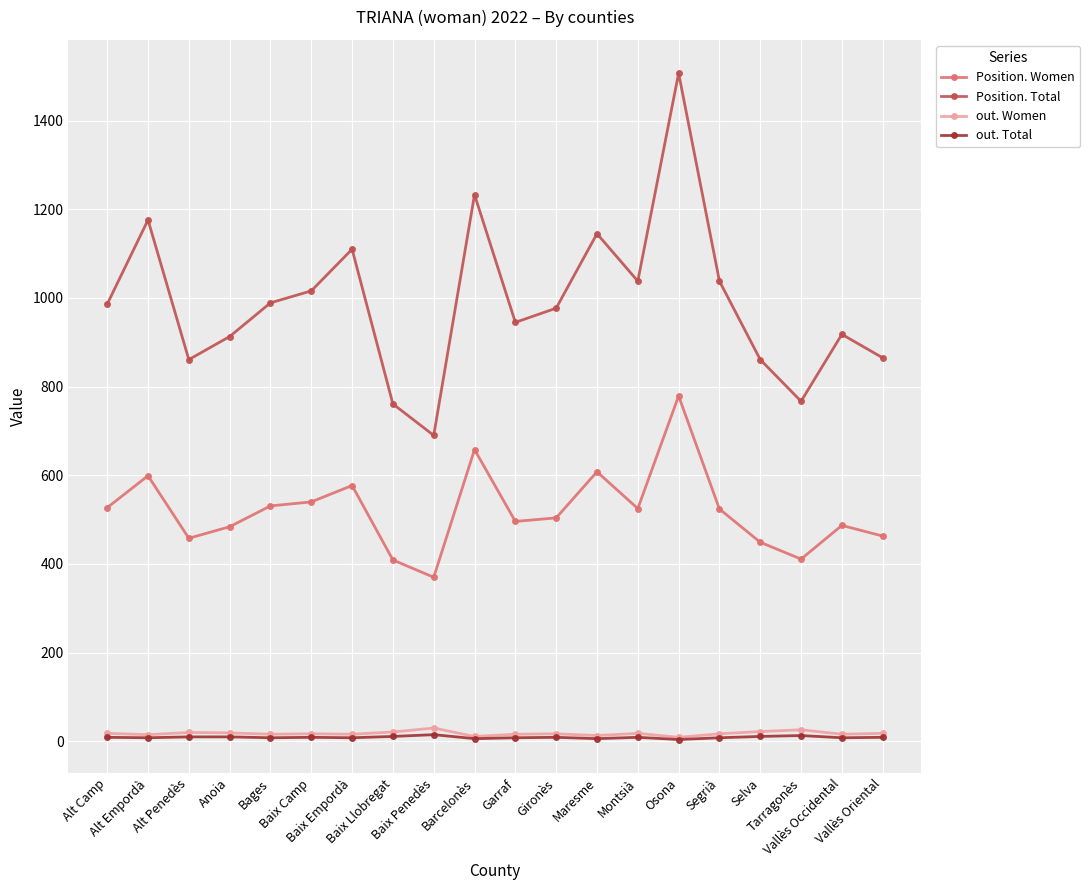

True or false: Position. Total and out. Total intersect in this chart.

False